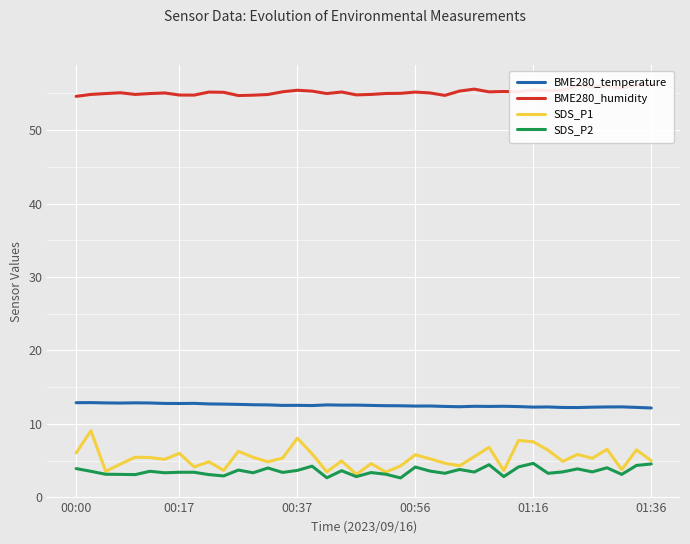

Reading right to left, extract all data points from this chart.

BME280_temperature: 12.2	12.2	12.3	12.3	12.3	12.2	12.2	12.3	12.3	12.4	12.4	12.4	12.4	12.3	12.4	12.4	12.4	12.5	12.5	12.5	12.6	12.6	12.6	12.5	12.5	12.5	12.6	12.6	12.7	12.7	12.7	12.8	12.8	12.8	12.8	12.9	12.8	12.9	12.9	12.9
BME280_humidity: 56.2	56.1	55.7	56.0	55.9	56.1	55.4	55.4	55.5	55.2	55.2	55.2	55.6	55.3	54.7	55.0	55.2	55.0	55.0	54.9	54.8	55.2	55.0	55.3	55.4	55.2	54.8	54.8	54.7	55.1	55.2	54.8	54.8	55.0	55.0	54.9	55.1	55.0	54.9	54.6
SDS_P1: 5.0	6.5	3.8	6.5	5.3	5.8	4.9	6.4	7.6	7.8	3.6	6.8	5.5	4.3	4.7	5.2	5.8	4.3	3.5	4.6	3.1	5.0	3.5	5.9	8.1	5.3	4.8	5.5	6.3	3.7	4.8	4.2	6.0	5.2	5.4	5.5	4.5	3.5	9.1	6.0
SDS_P2: 4.5	4.3	3.1	4.0	3.5	3.9	3.5	3.3	4.6	4.2	2.8	4.5	3.5	3.8	3.3	3.6	4.1	2.6	3.1	3.4	2.8	3.6	2.7	4.2	3.7	3.4	4.0	3.4	3.7	2.9	3.1	3.4	3.4	3.4	3.5	3.1	3.1	3.1	3.5	3.9